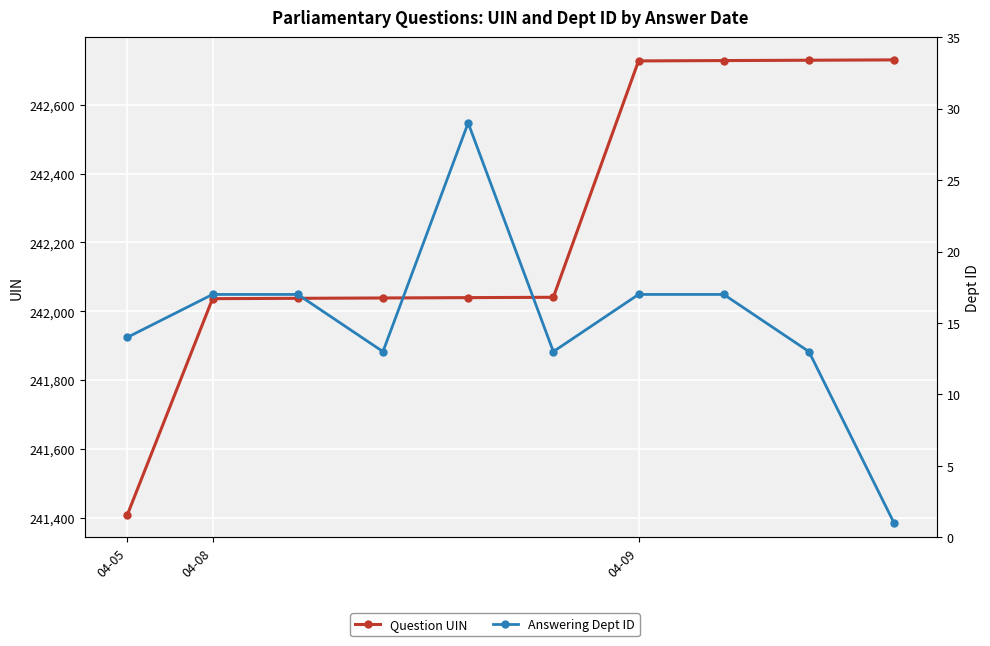

Which label corresponds to the smallest value in the chart?

9